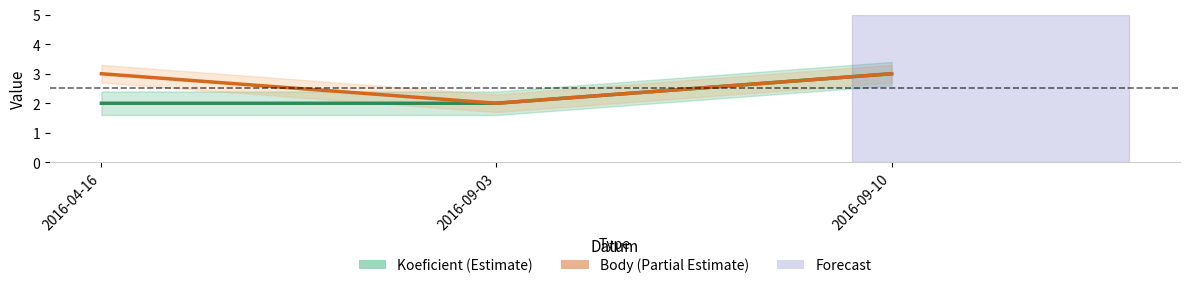

Reading left to right, extract all data points from this chart.

Koeficient: 2	2	3
Body: 3	2	3